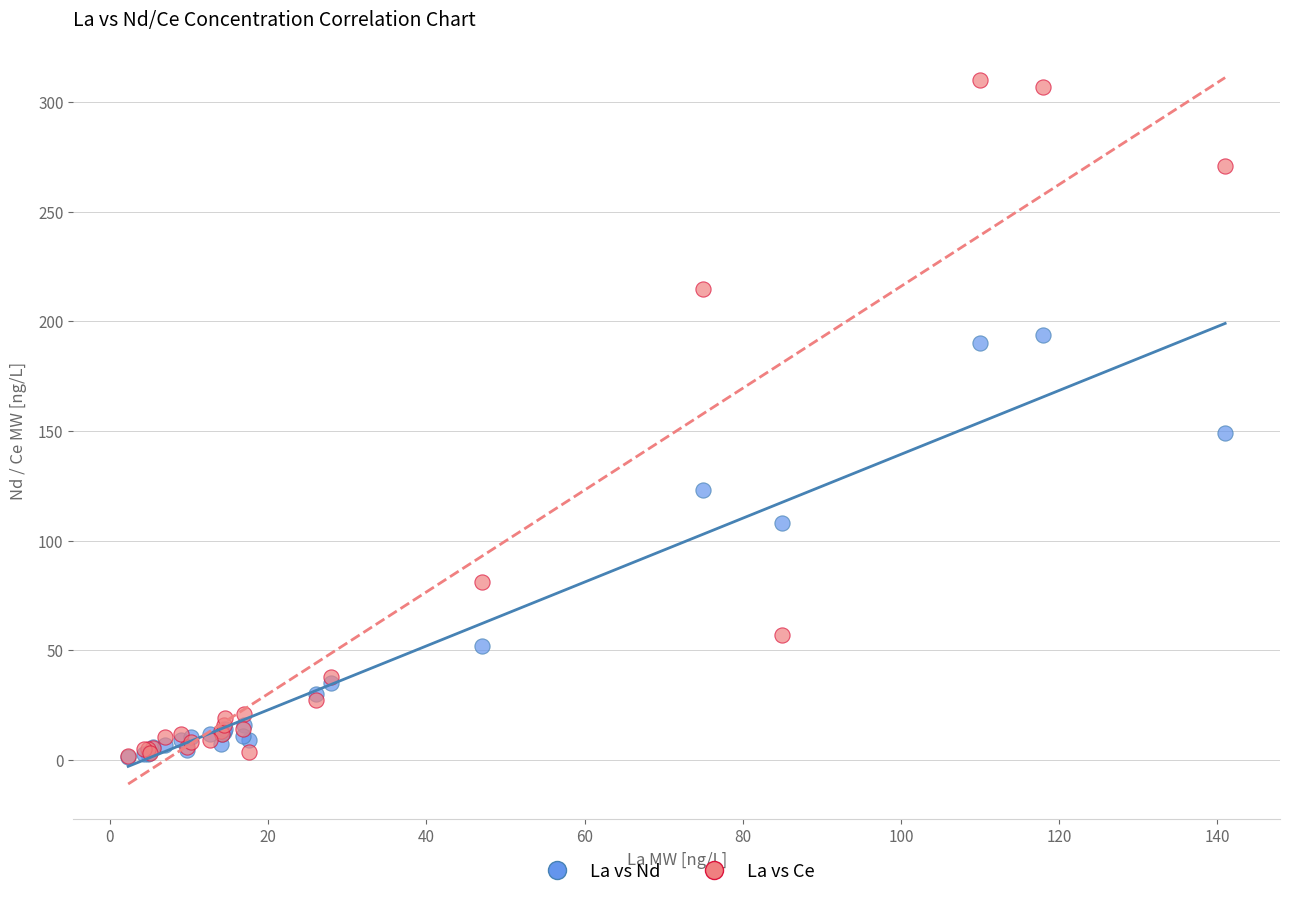

In the La vs Ce series, what Y value is closest to 155?

215.0